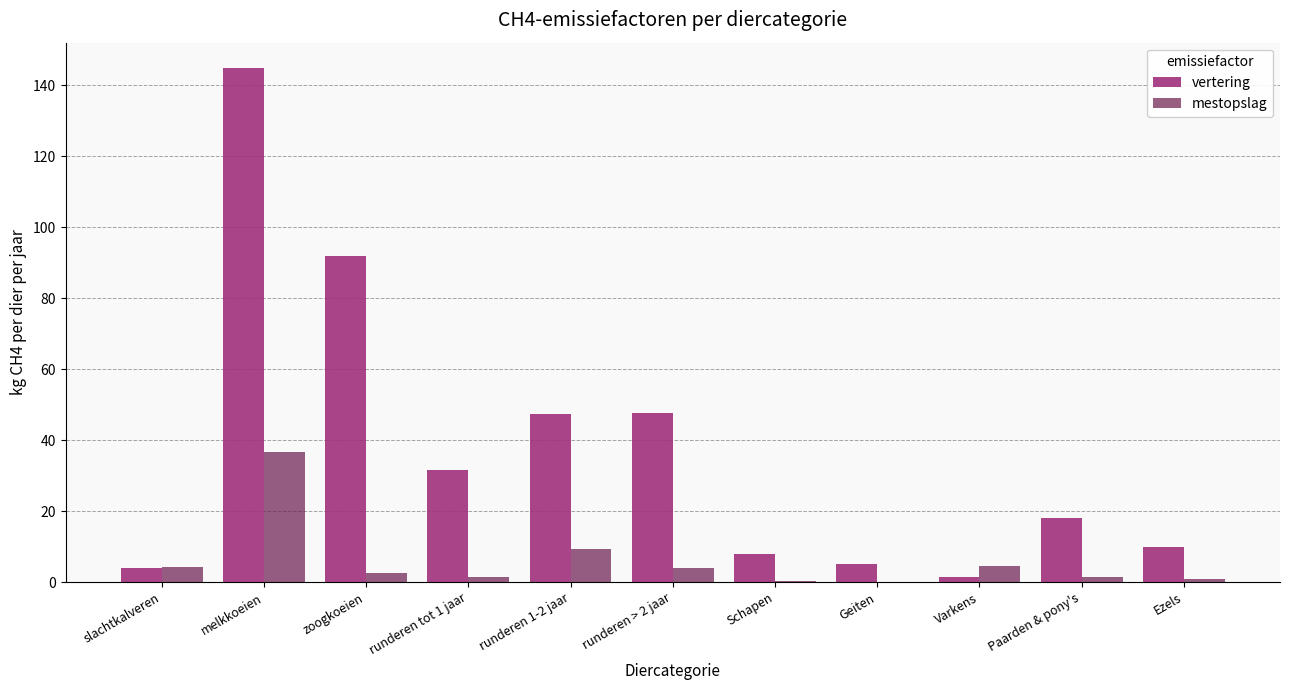

Between slachtkalveren and melkkoeien, which series saw the biggest shift?

vertering